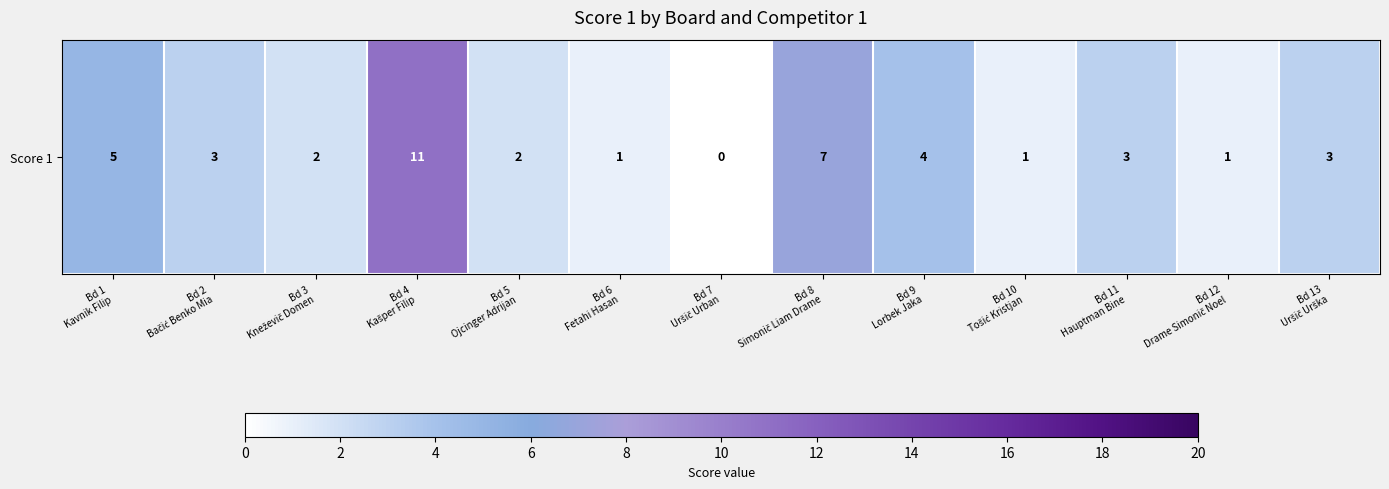

Count the number of values greater than 3.

4